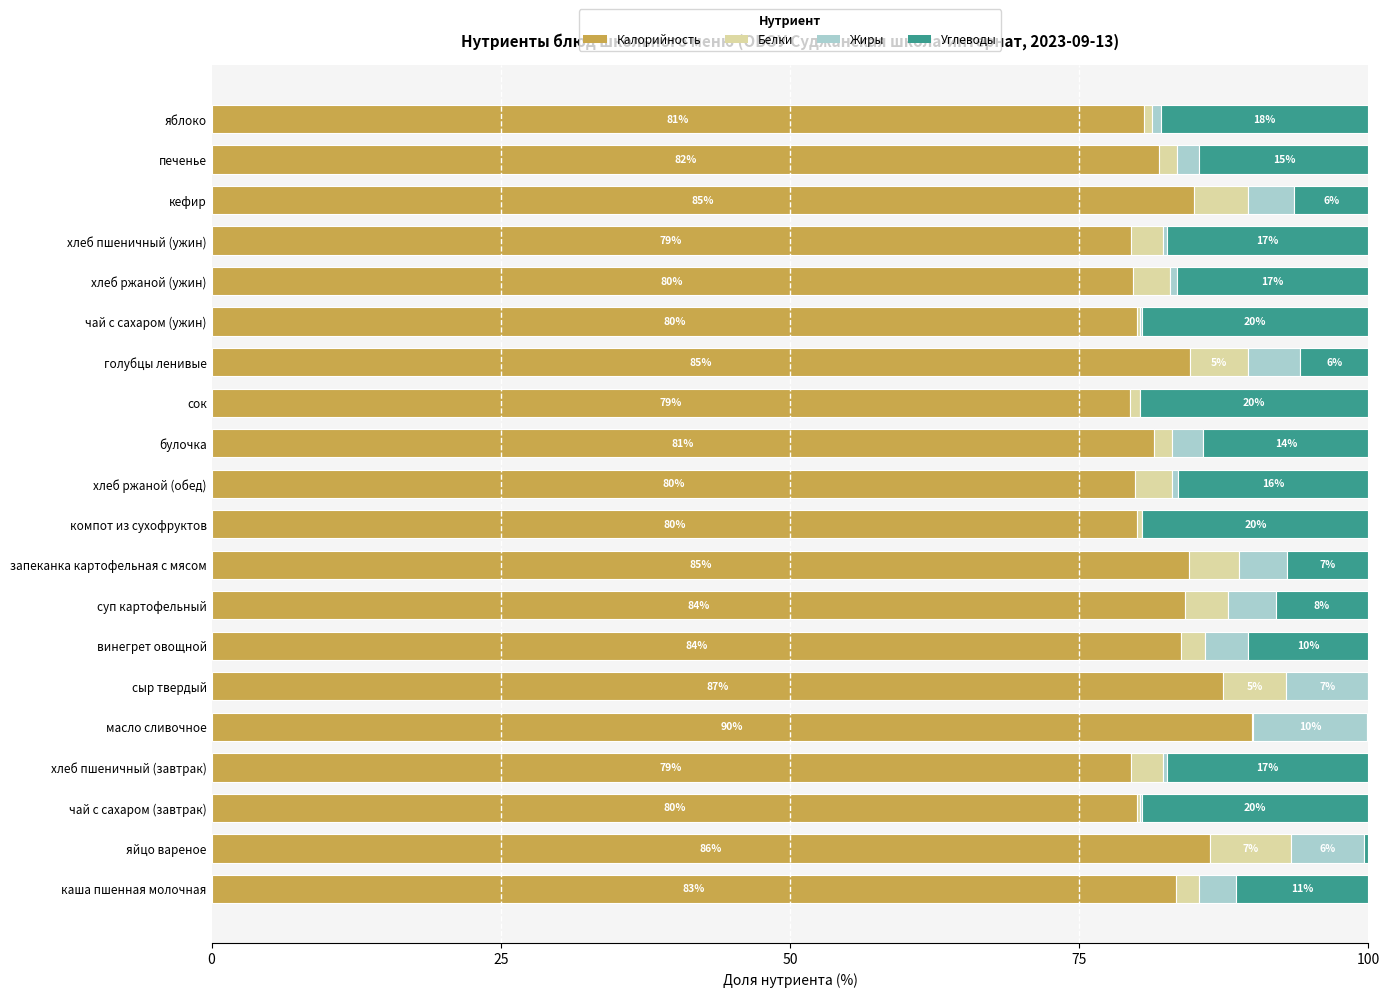

What is the highest value of the Калорийность series?

89.9